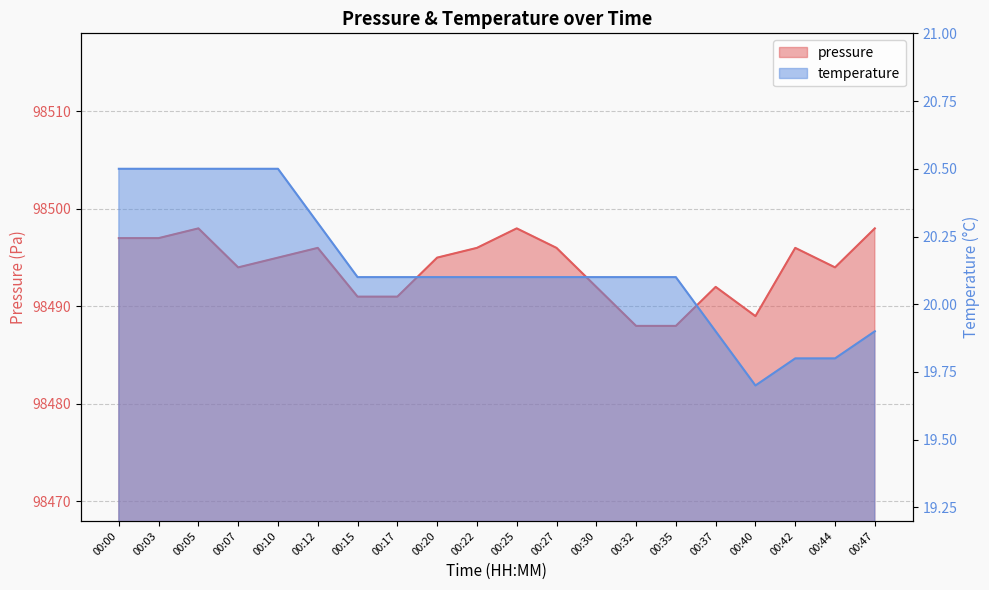

What is the difference between the maximum and minimum values in the temperature series?

0.8